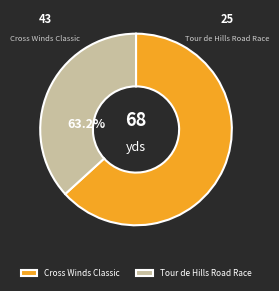

To the nearest percent, what percentage of the pie is Tour de Hills Road Race?

37%